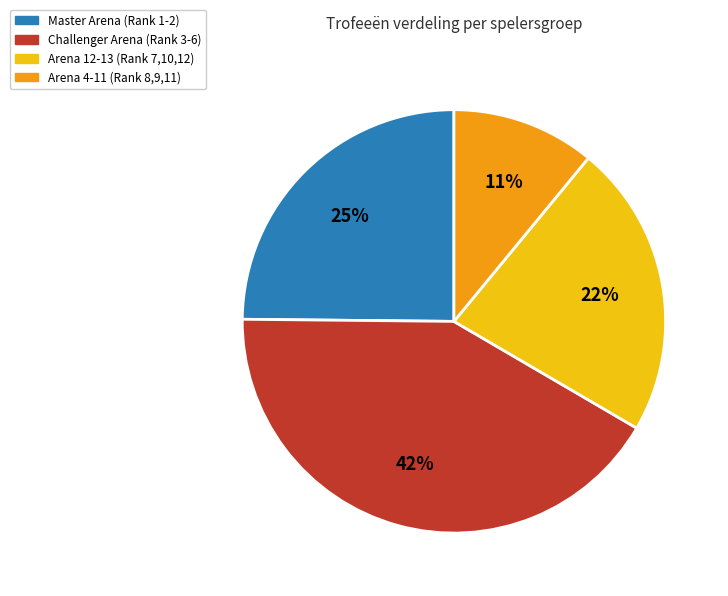

How many slices are in this pie chart?

4